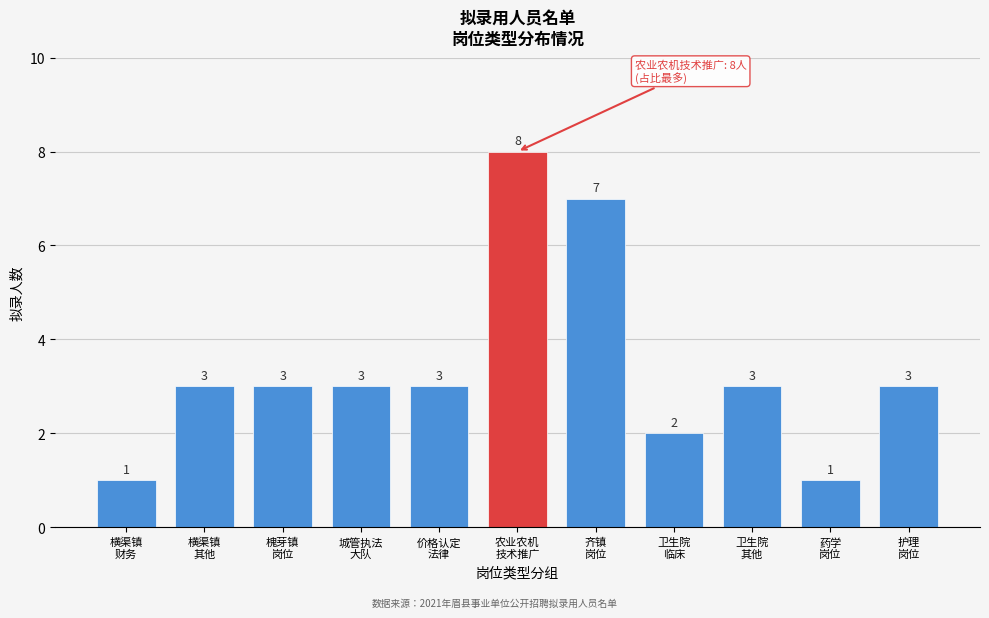

Reading left to right, list all the values displayed in this chart.

1	3	3	3	3	8	7	2	3	1	3